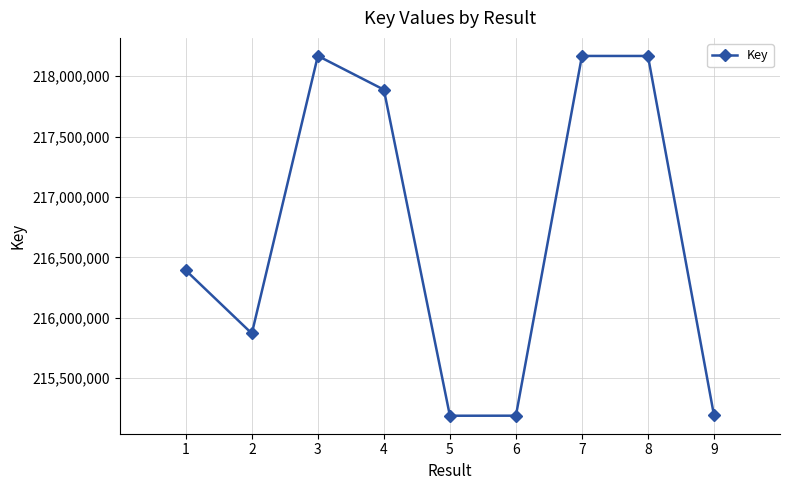

The value at 4 is 217888890. True or false?

True